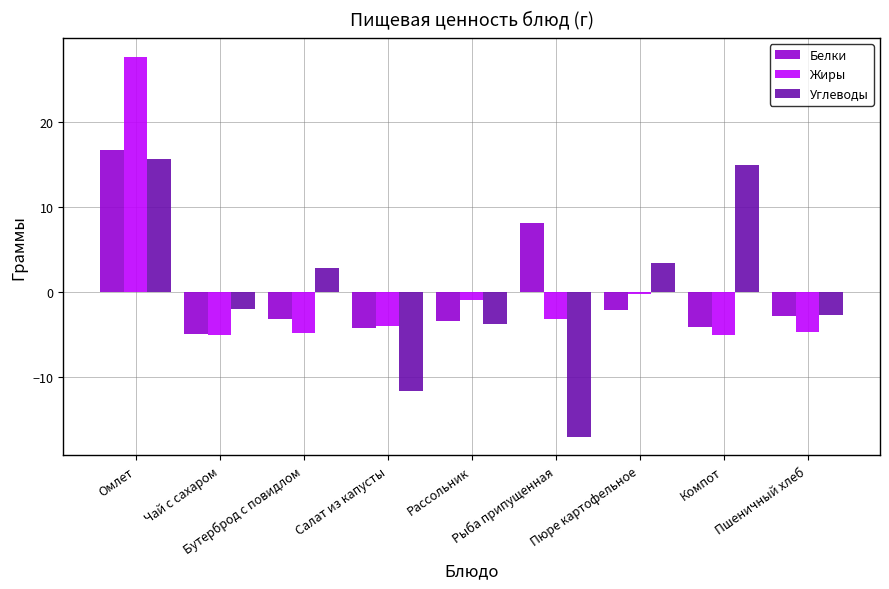

What is the difference between the maximum and minimum values in the Белки series?

21.6